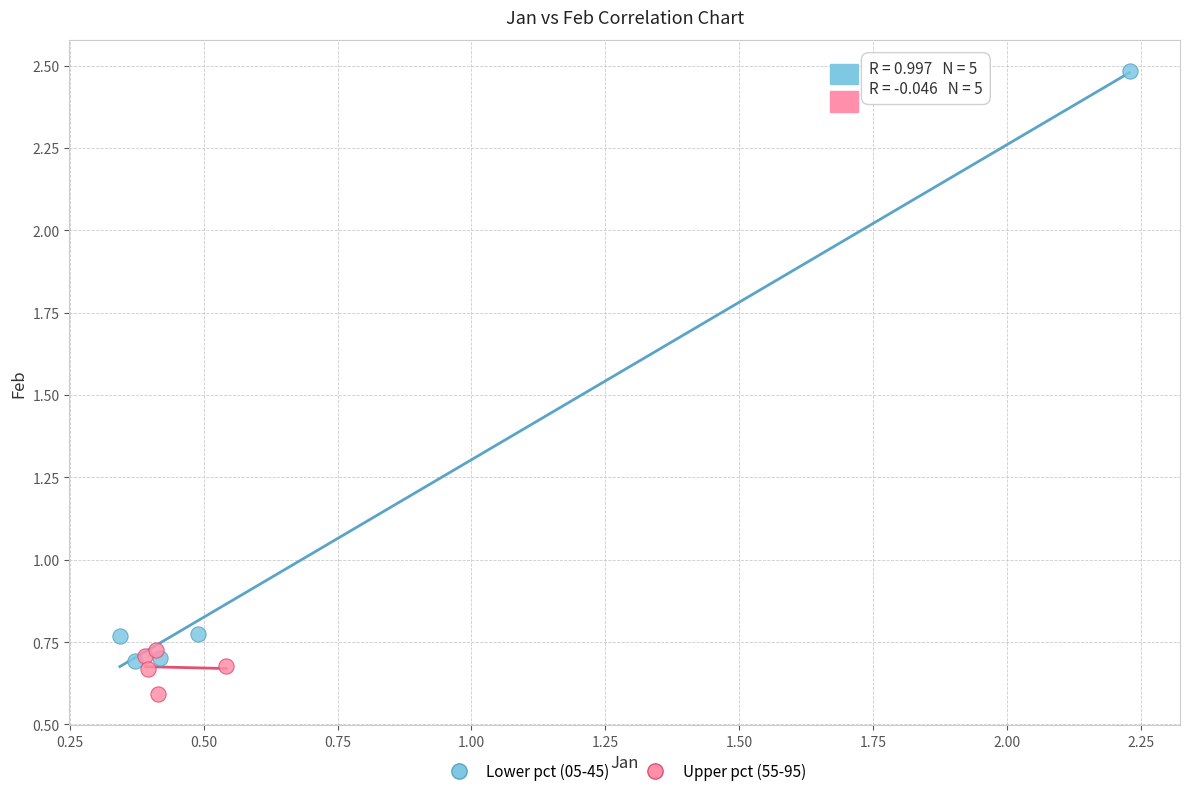

What are all the series names shown in the legend?

Lower pct (05-45), Upper pct (55-95)